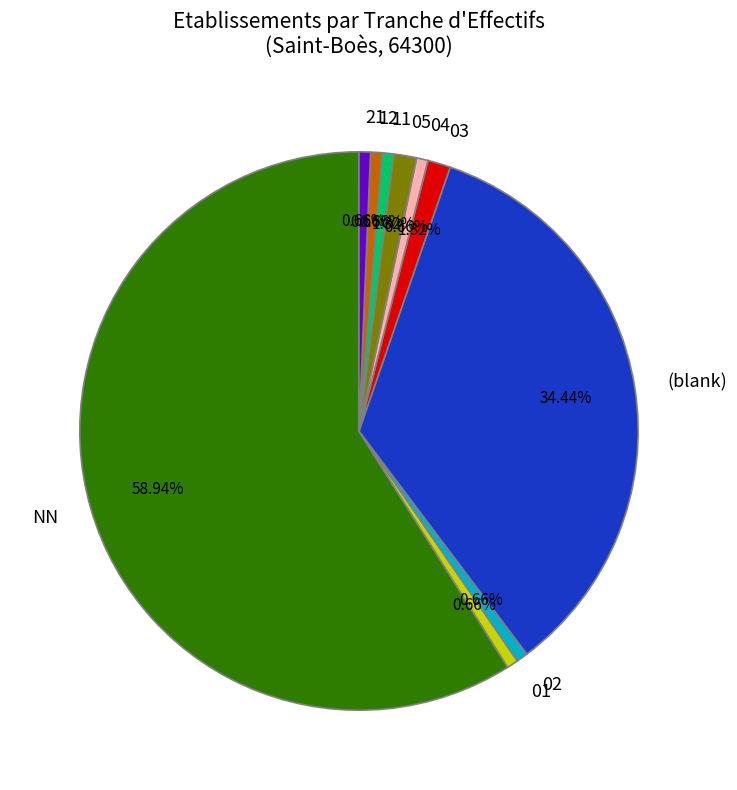

What is the majority slice?

NN